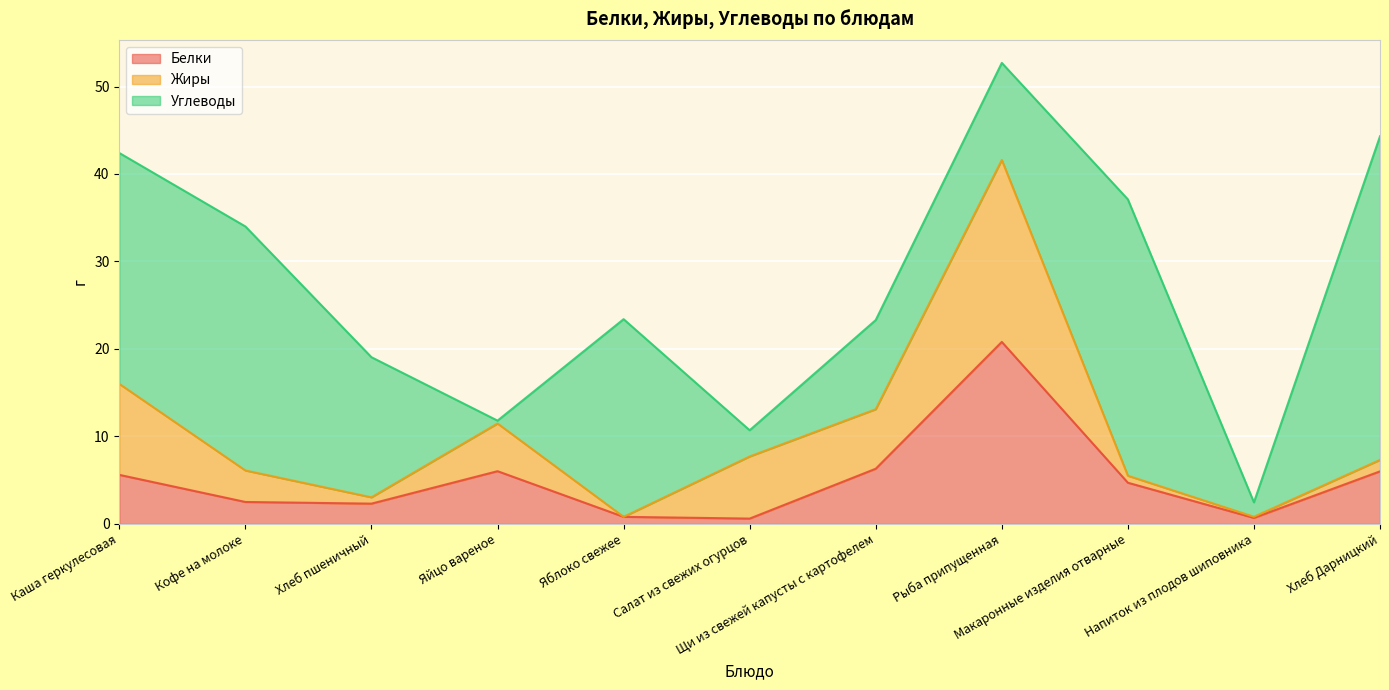

True or false: Жиры has a value of 3.6 at Кофе на молоке.

True